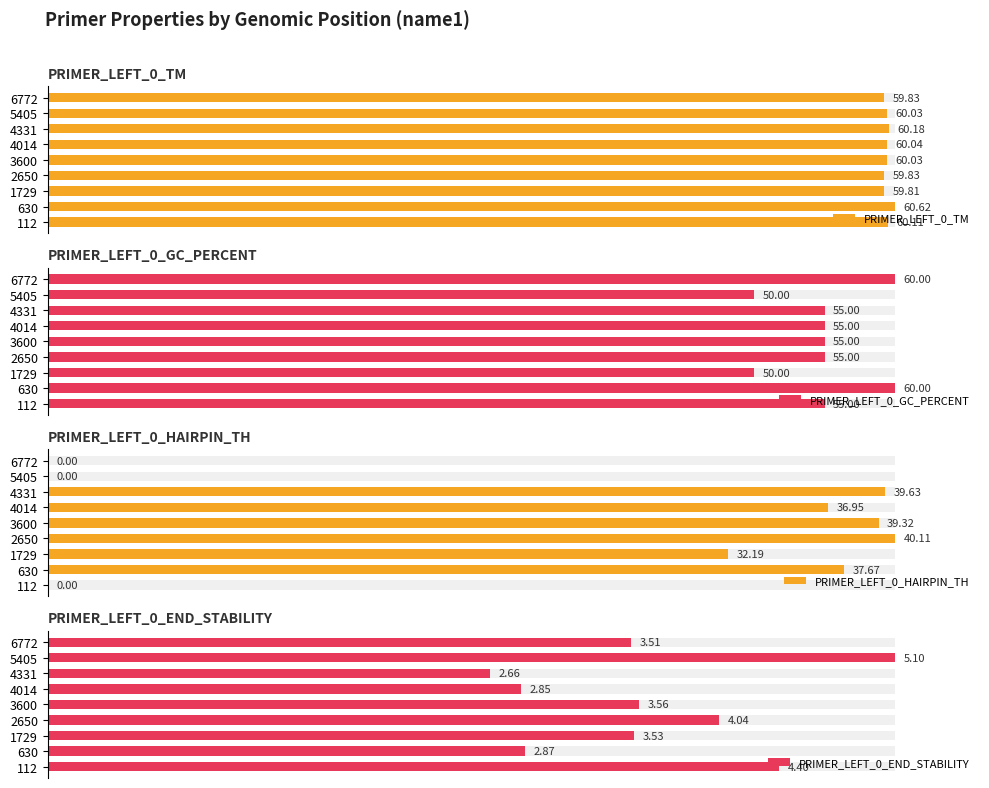

What are all the series names shown in the legend?

PRIMER_LEFT_0_TM, PRIMER_LEFT_0_GC_PERCENT, PRIMER_LEFT_0_HAIRPIN_TH, PRIMER_LEFT_0_END_STABILITY